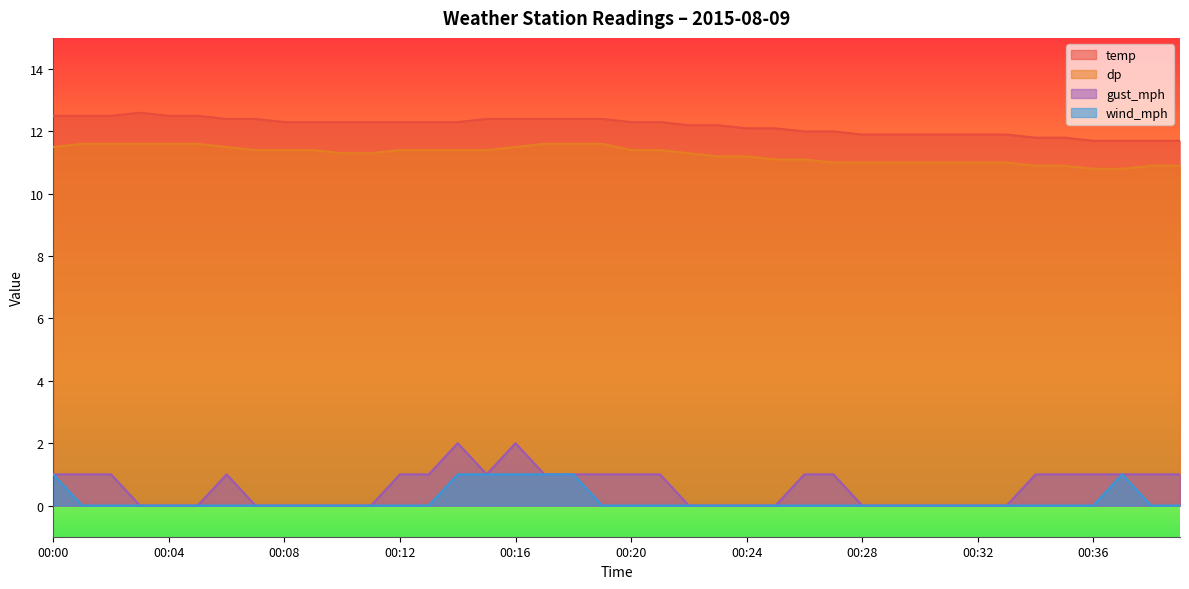

True or false: gust_mph has a value of 0.0 at 00:28.

True